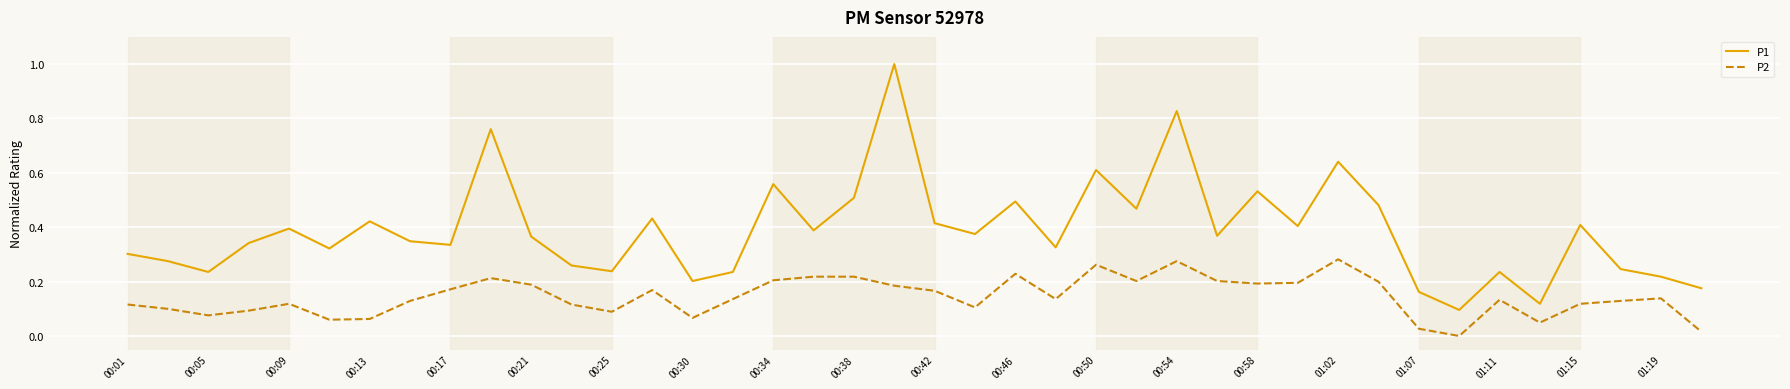

True or false: P2 and P1 cross at least once.

False